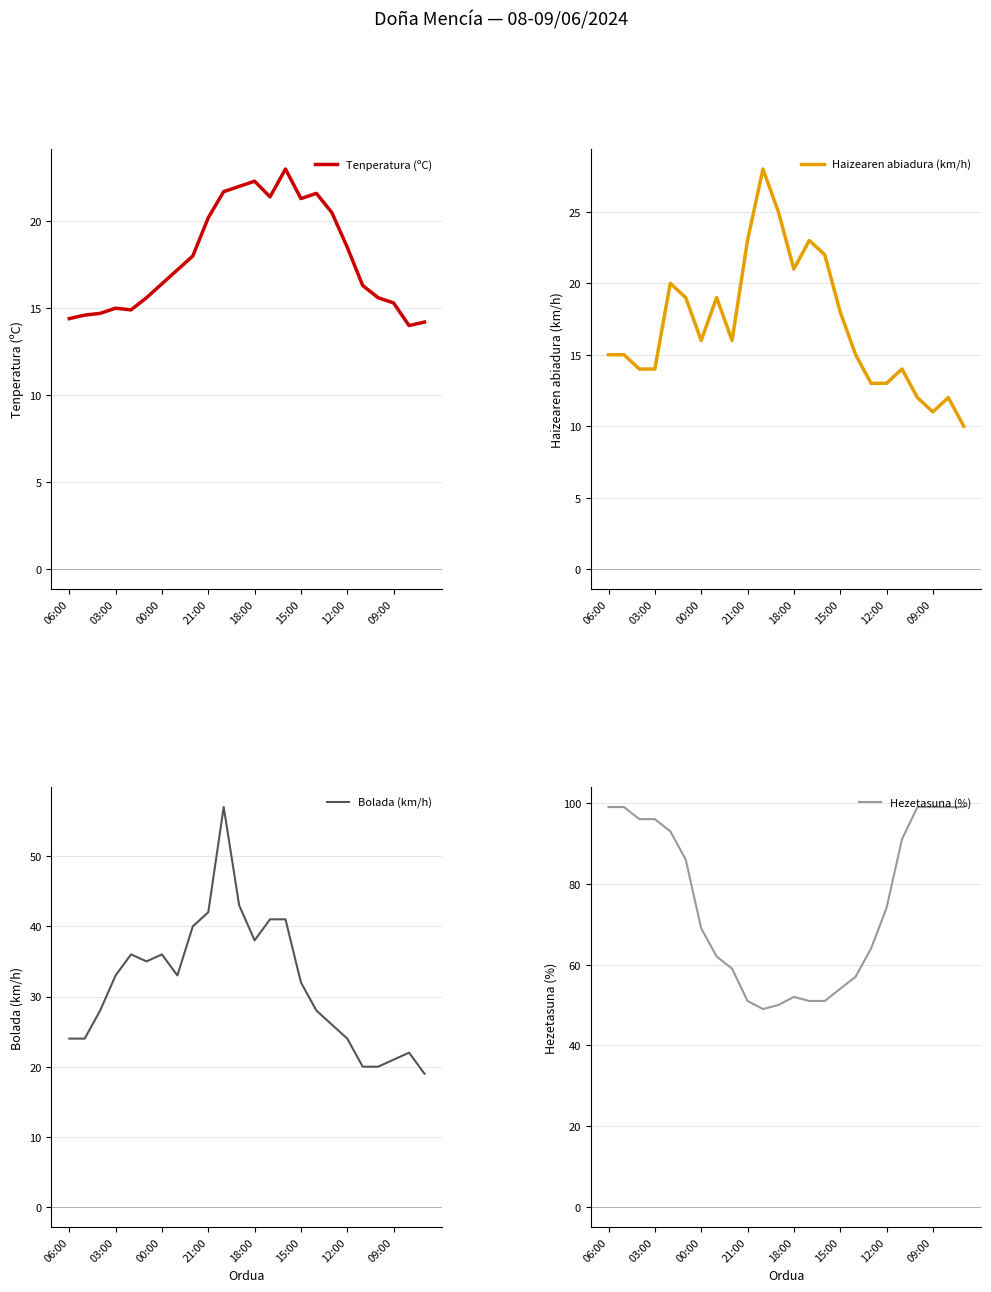

How many data points does each series have?

24